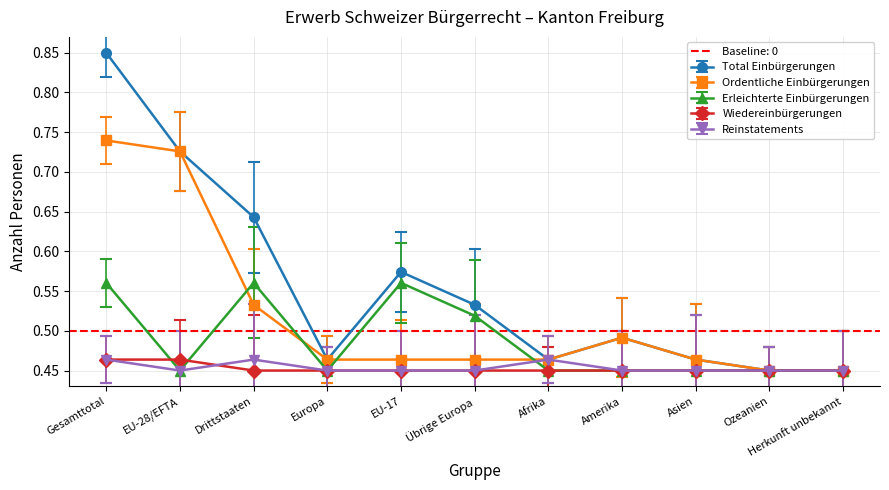

Between Herkunft unbekannt and Drittstaaten, which is larger?

Drittstaaten